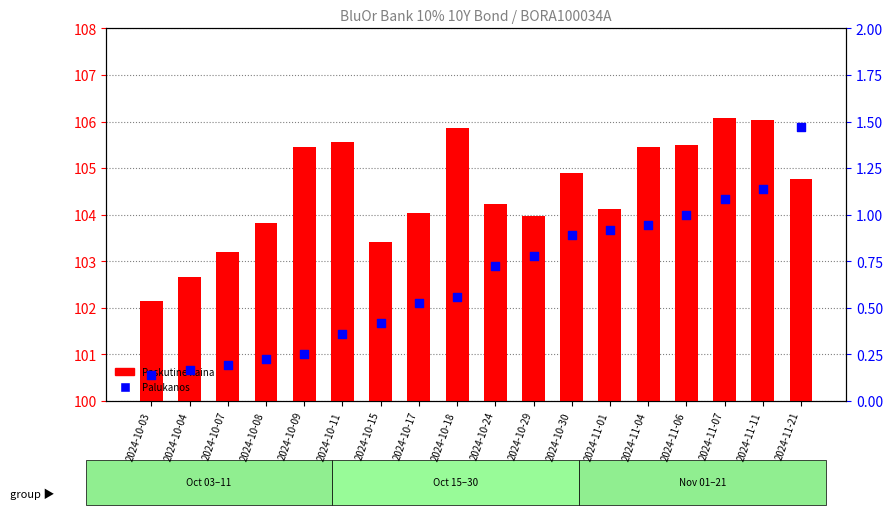

Is the value of Palukanos at 2024-10-11 greater than the value of Paskutine kaina at 2024-11-21?

No